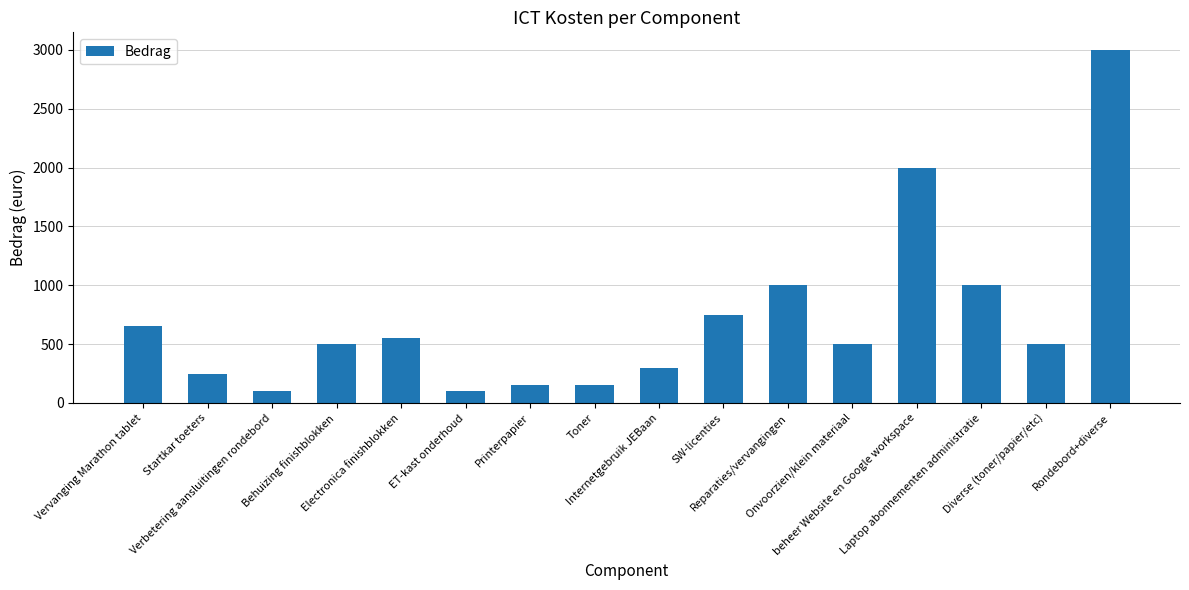

What is the label of the 3rd bar from the right?

Laptop abonnementen administratie